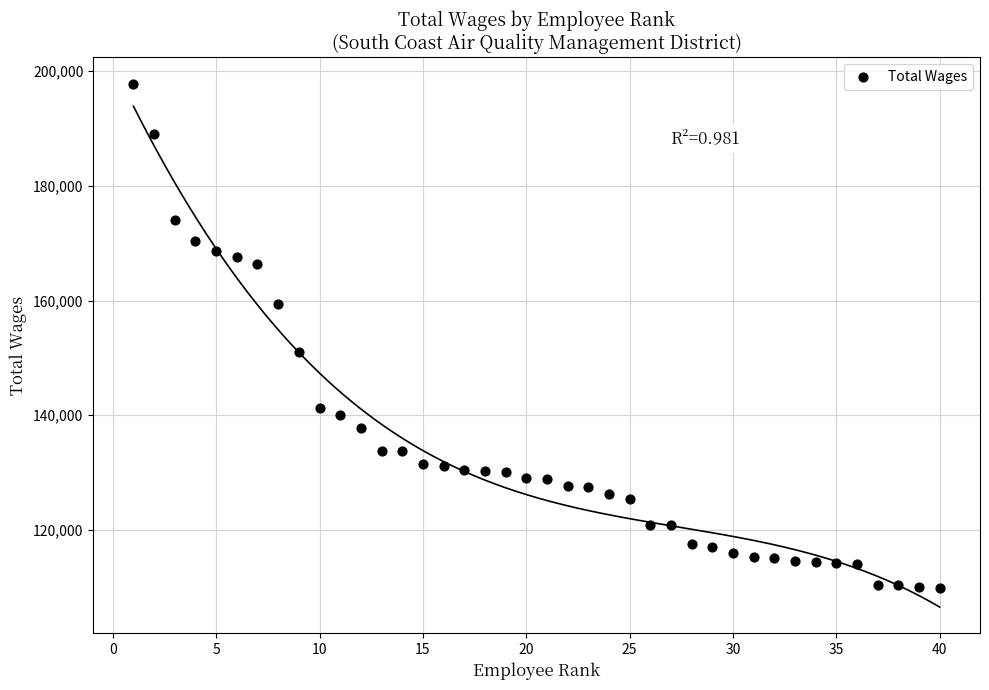

What Y value in the scatter plot is closest to 153817?

151111